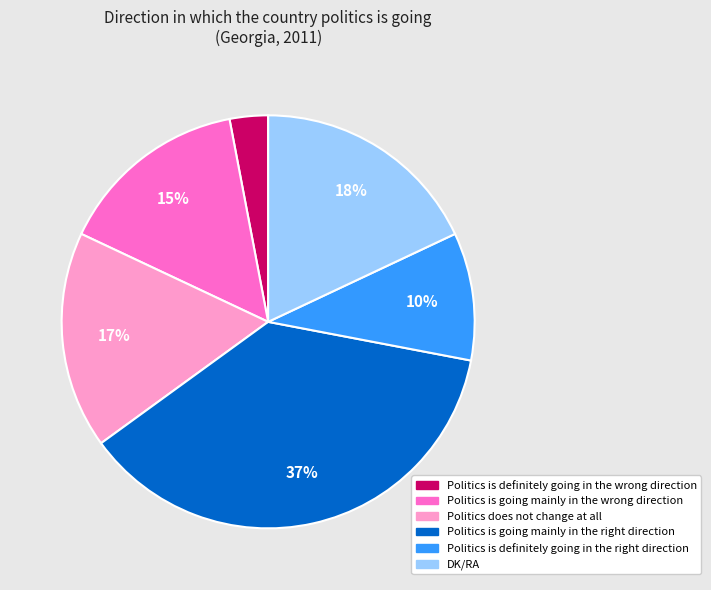

Count the number of slices in the pie.

6